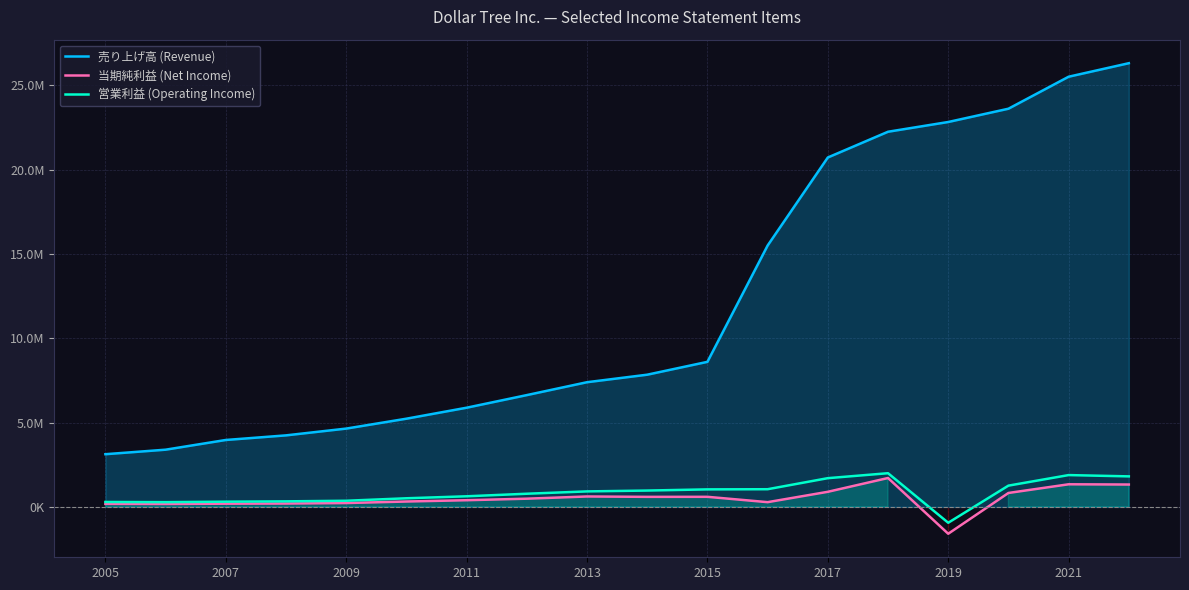

Does the chart have visible grid lines?

Yes